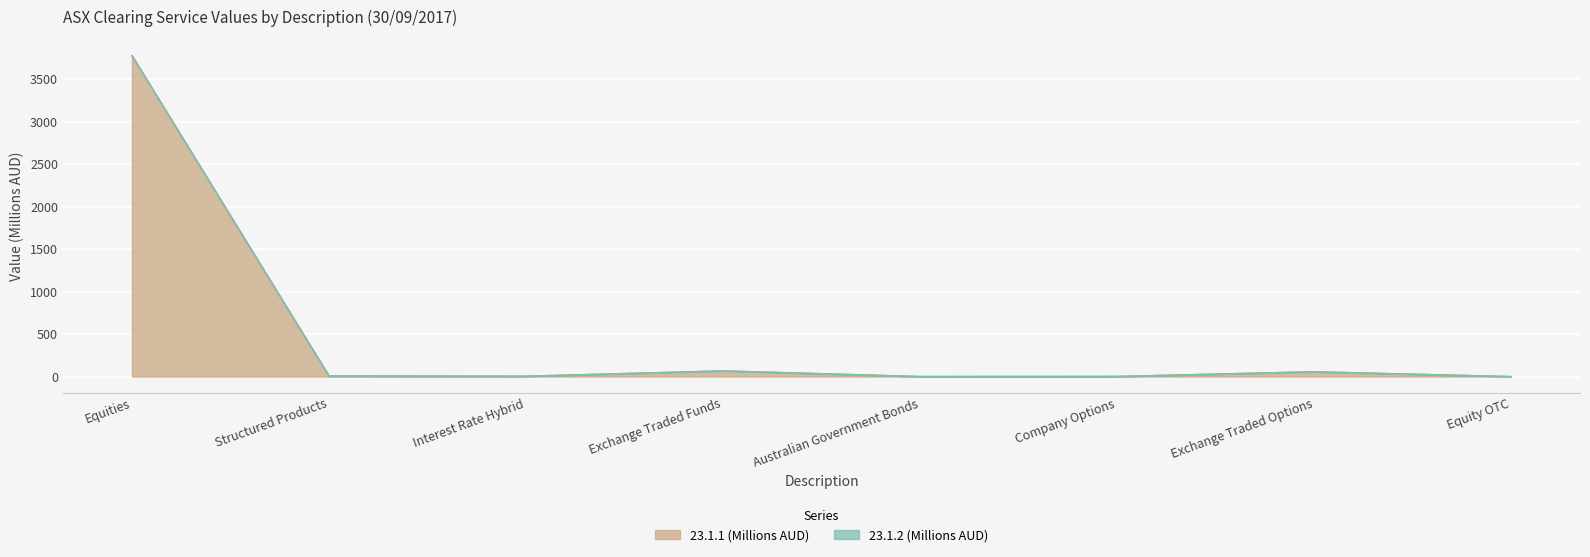

Where does the data first go above 6?

Equities